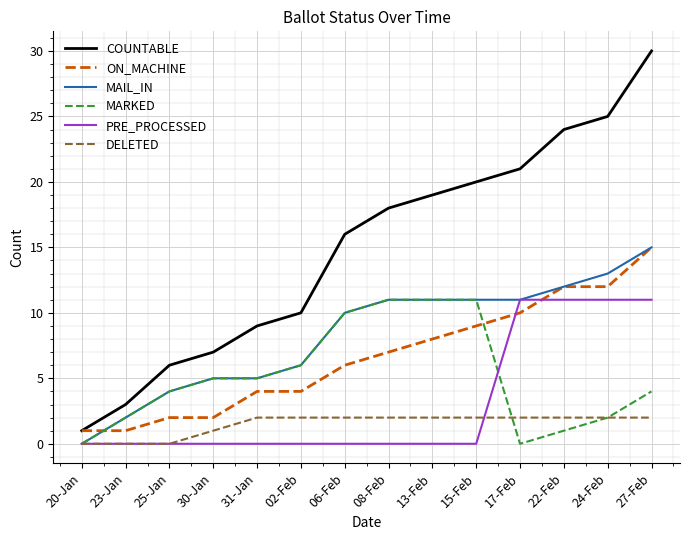

Reading left to right, list all the values displayed in this chart.

COUNTABLE: 1	3	6	7	9	10	16	18	19	20	21	24	25	30
ON_MACHINE: 1	1	2	2	4	4	6	7	8	9	10	12	12	15
MAIL_IN: 0	2	4	5	5	6	10	11	11	11	11	12	13	15
MARKED: 0	2	4	5	5	6	10	11	11	11	0	1	2	4
PRE_PROCESSED: 0	0	0	0	0	0	0	0	0	0	11	11	11	11
DELETED: 0	0	0	1	2	2	2	2	2	2	2	2	2	2